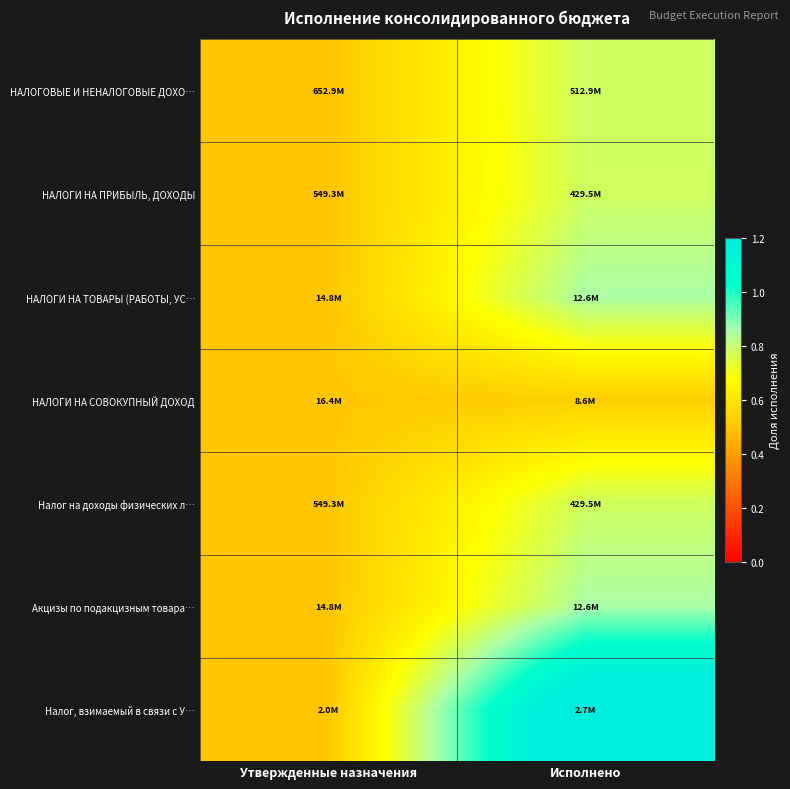

Reading left to right, transcribe all the data shown in this chart.

НАЛОГОВЫЕ И НЕНАЛОГОВЫЕ ДОХО…: Утвержденные назначения=0.5	Исполнено=0.8
НАЛОГИ НА ПРИБЫЛЬ, ДОХОДЫ: Утвержденные назначения=0.5	Исполнено=0.8
НАЛОГИ НА ТОВАРЫ (РАБОТЫ, УС…: Утвержденные назначения=0.5	Исполнено=0.9
НАЛОГИ НА СОВОКУПНЫЙ ДОХОД: Утвержденные назначения=0.5	Исполнено=0.5
Налог на доходы физических л…: Утвержденные назначения=0.5	Исполнено=0.8
Акцизы по подакцизным товара…: Утвержденные назначения=0.5	Исполнено=0.9
Налог, взимаемый в связи с У…: Утвержденные назначения=0.5	Исполнено=1.3